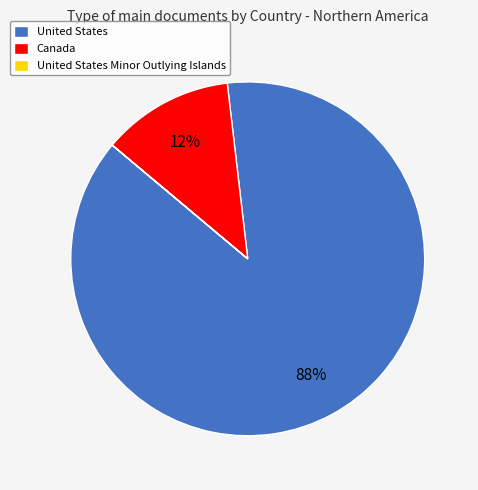

To the nearest percent, what is the difference between the largest and smallest slice percentages?

88%